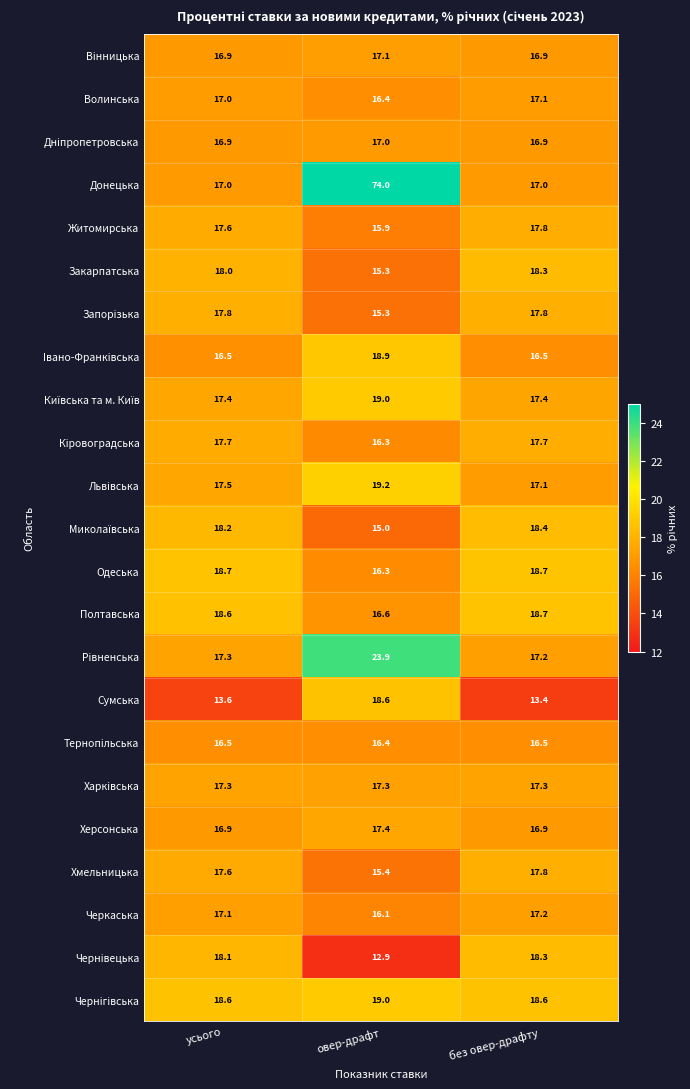

Which series changed the most between овер-драфт and без овер-драфту?

Донецька